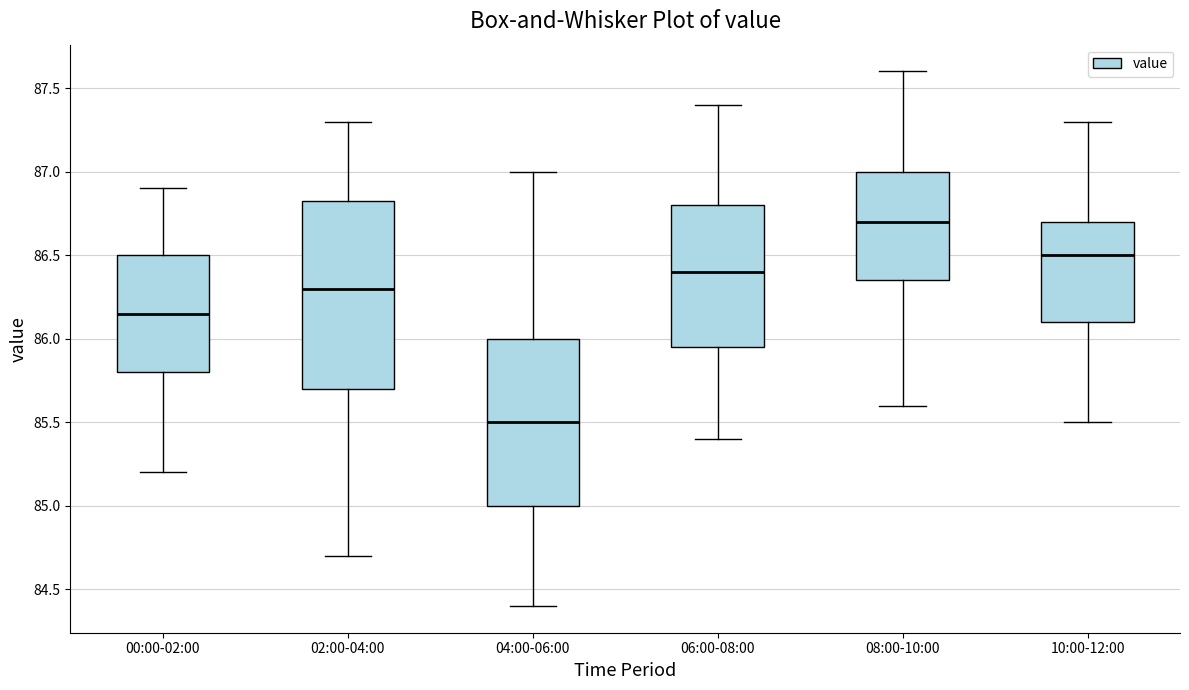

Which box has the lowest median line?

04:00-06:00